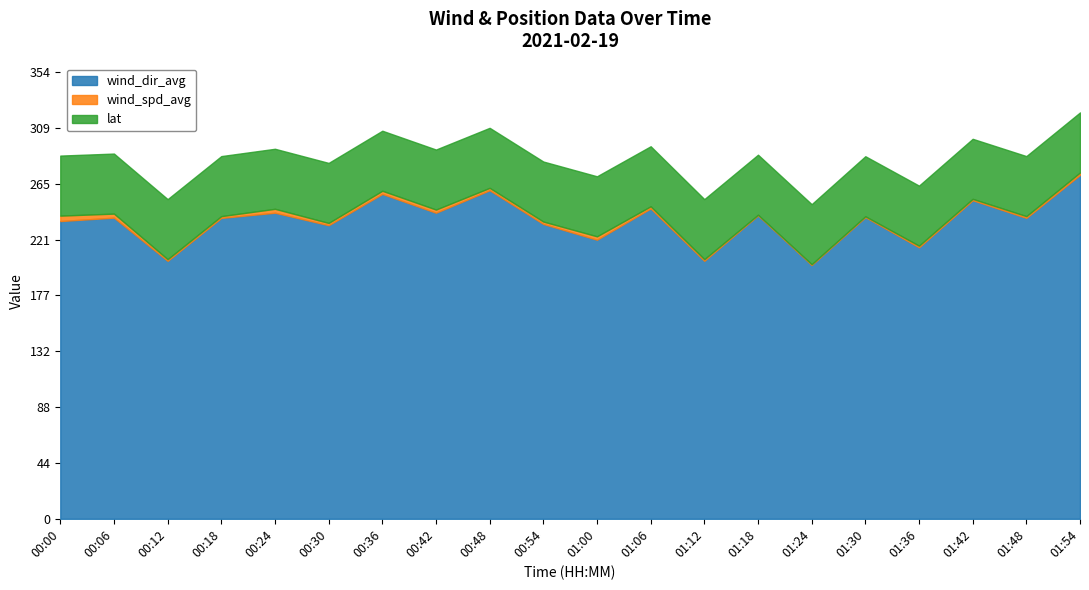

What is the difference between the wind_dir_avg values at 00:54 and 01:24?

32.5